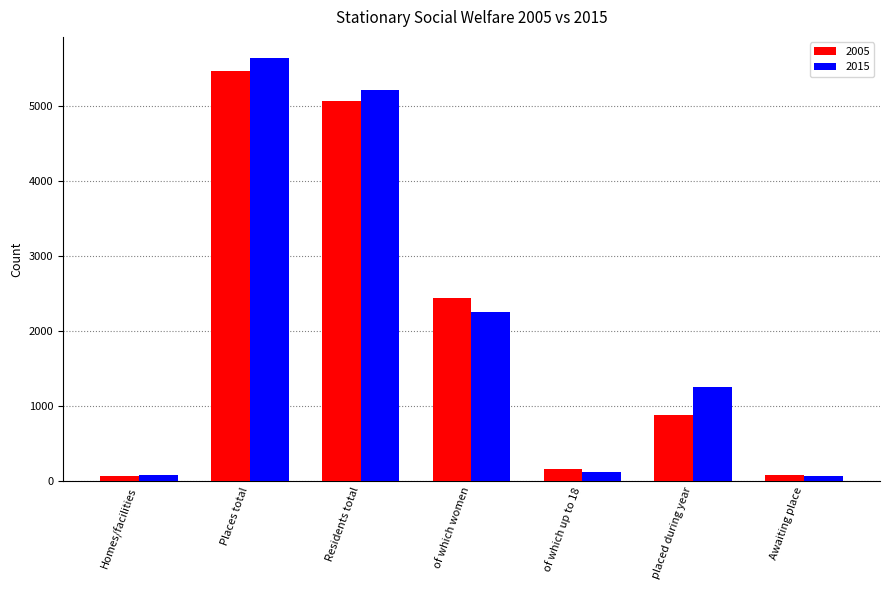

Where is 2005 nearest to the value 2768?

of which women